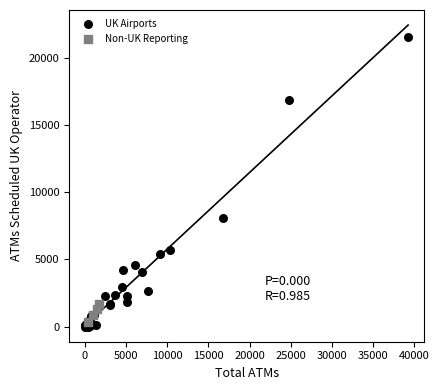

Which series contains the highest Y value?

UK Airports